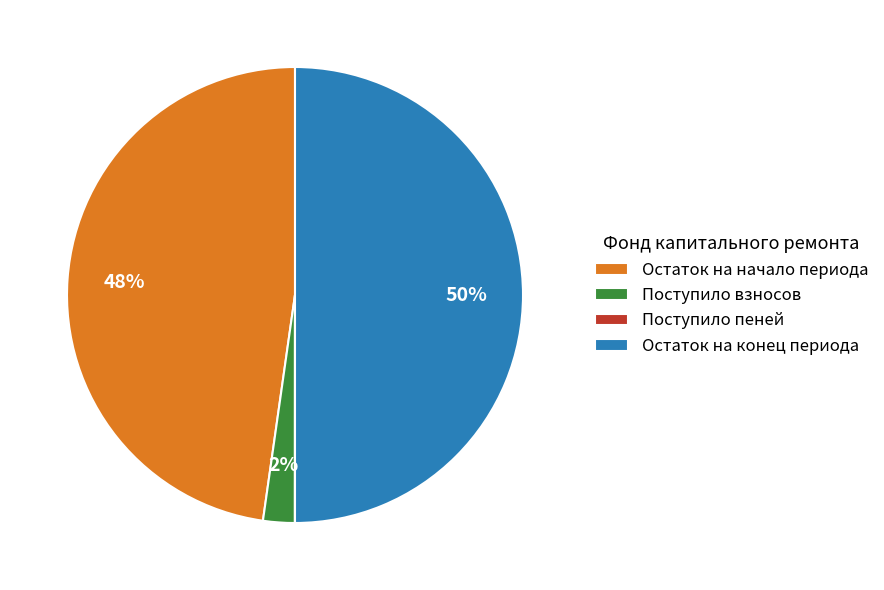

To the nearest percent, what percentage of the pie is Поступило взносов?

2%